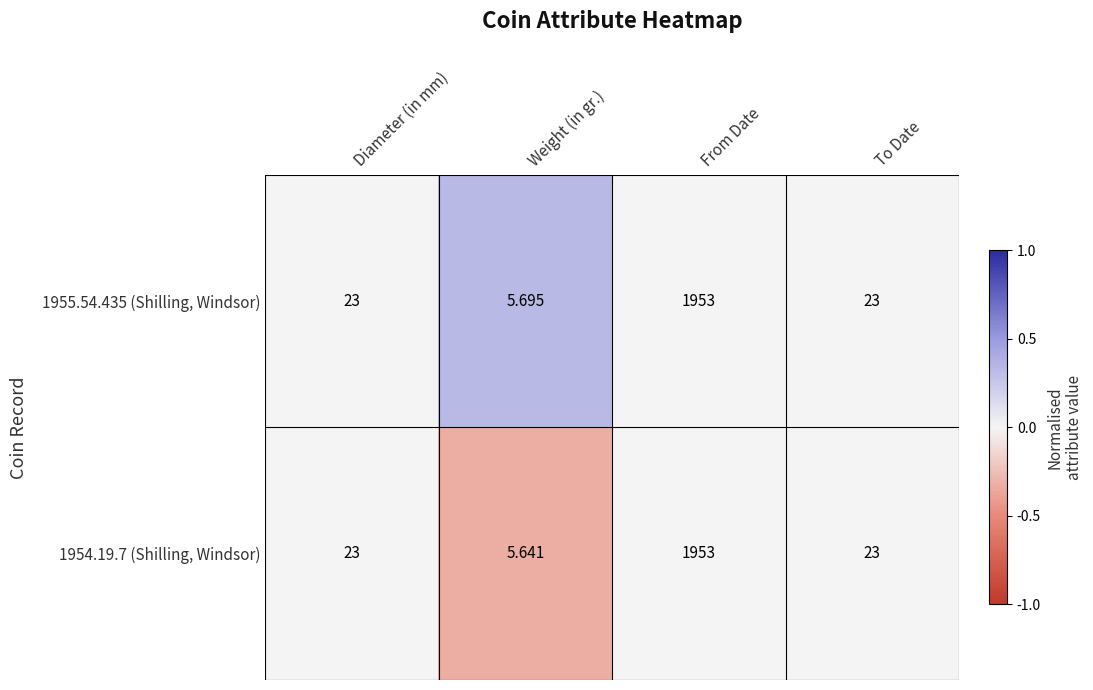

At Weight (in gr.), list the series in order from smallest to largest.

1954.19.7 (Shilling, Windsor), 1955.54.435 (Shilling, Windsor)